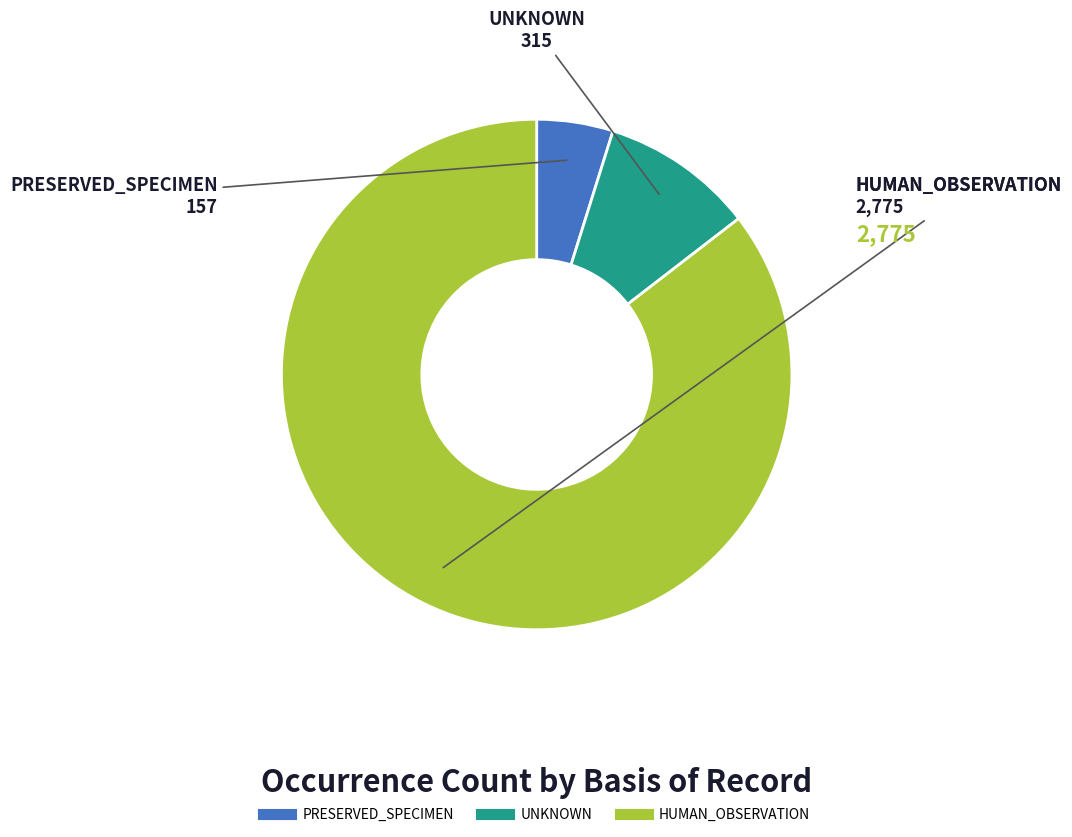

Is UNKNOWN the majority of the pie?

No